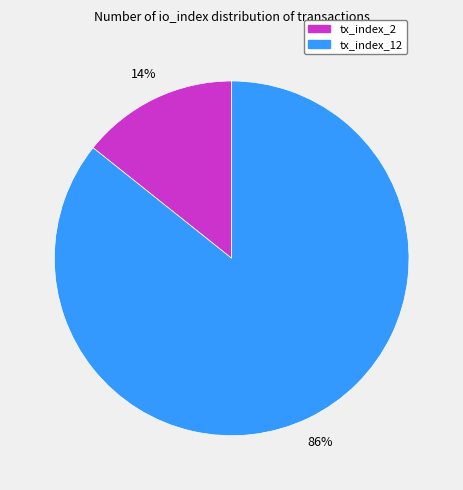

Does any single category account for the majority?

Yes